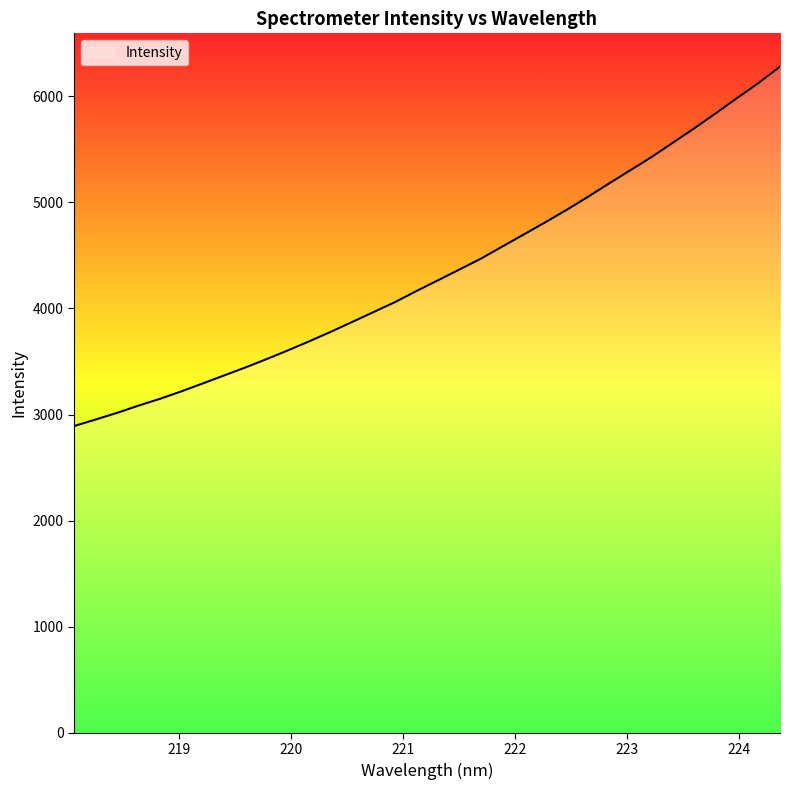

What is the maximum value shown in the chart?

6280.0